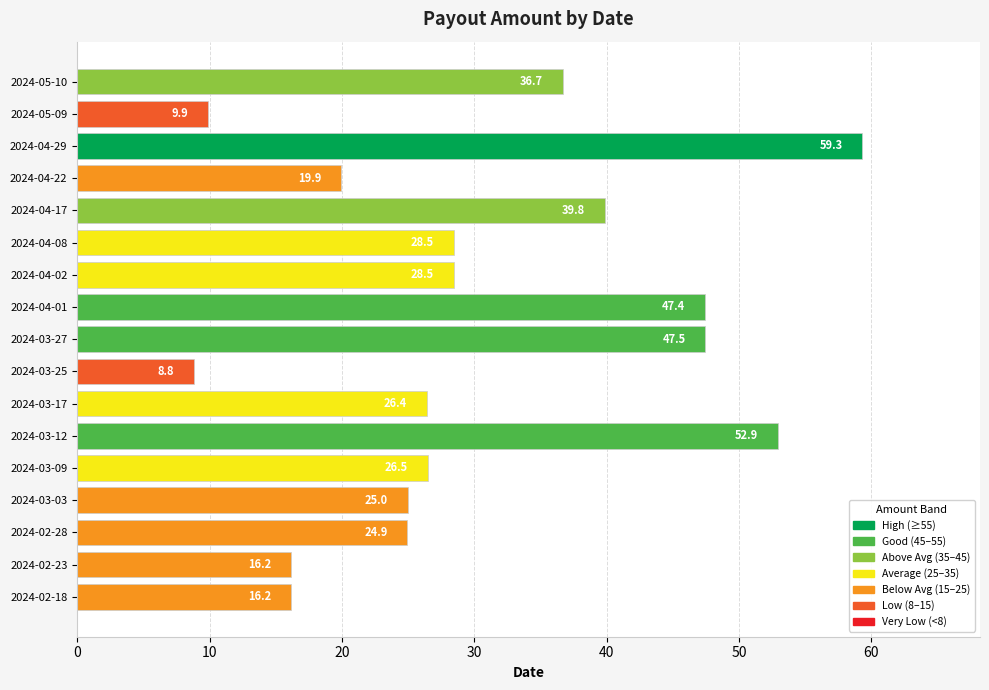

How many categories are shown in the chart?

17